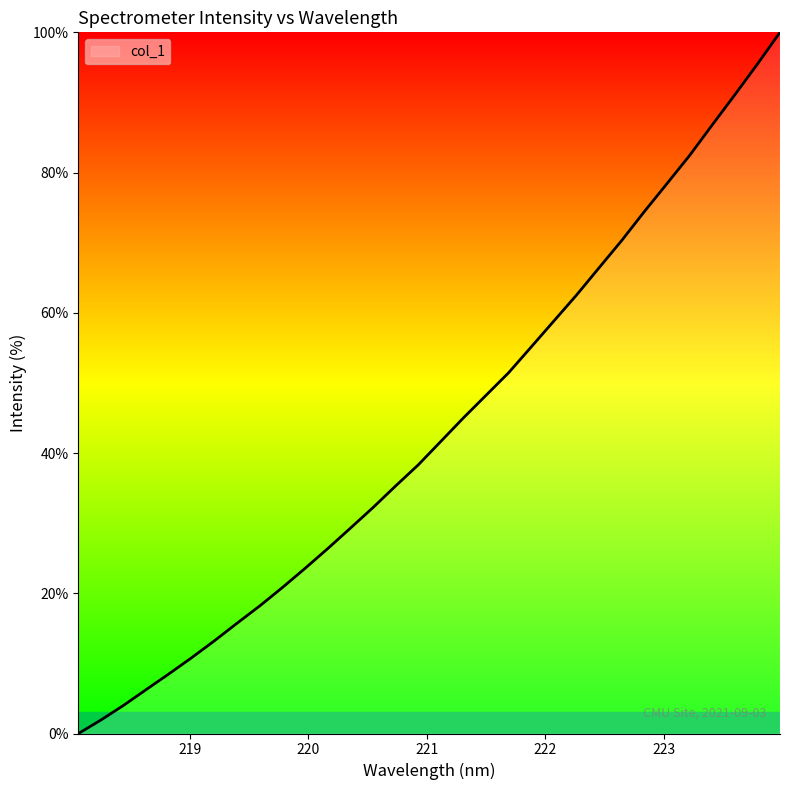

What is the difference between the maximum and minimum values?

100.0